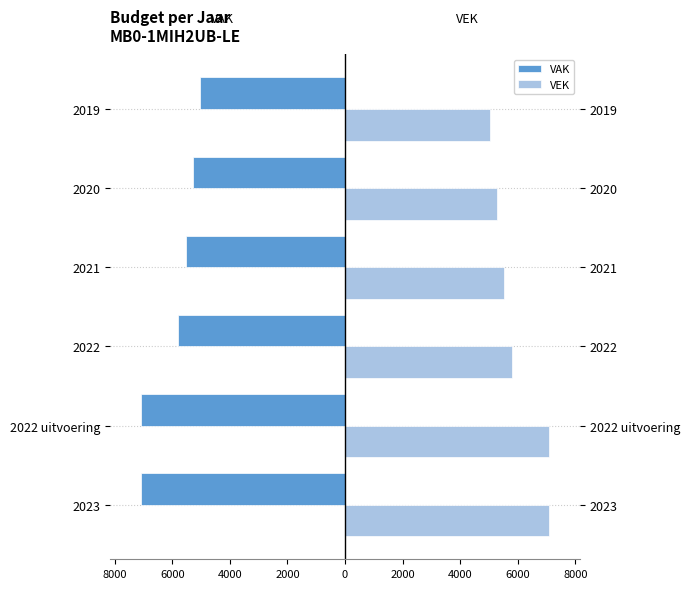

What is the sum of all VEK values?

35802